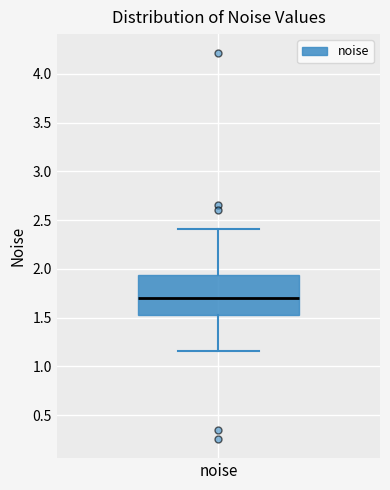

Read this box plot against the y-axis: the position of the median line, the range covered by the box, and the ends of both whiskers. The values are not printed on the chart, so give them approximately, as read against the axis.

median 1.70, box 1.55 to 1.95, whiskers 1.15 to 2.40